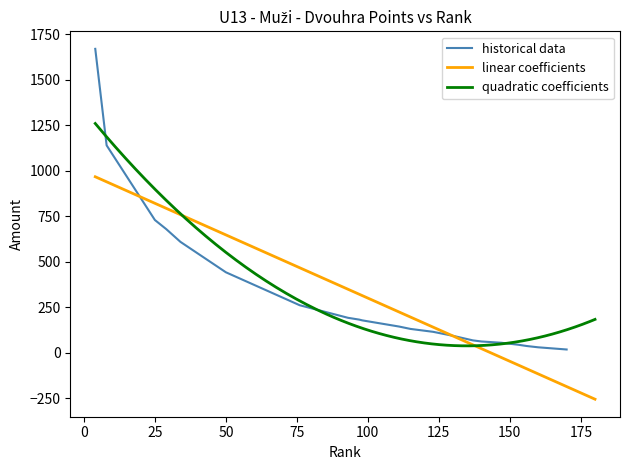

What is the maximum value for linear coefficients?

967.6